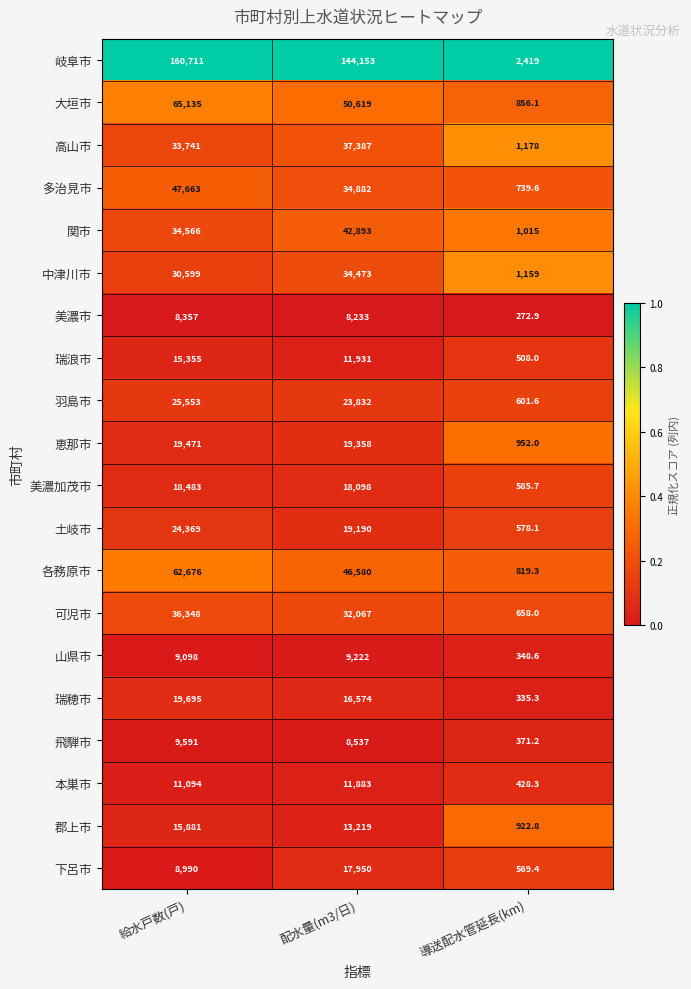

The value of 大垣市 at 給水戸数(戸) is 109716.2. True or false?

False